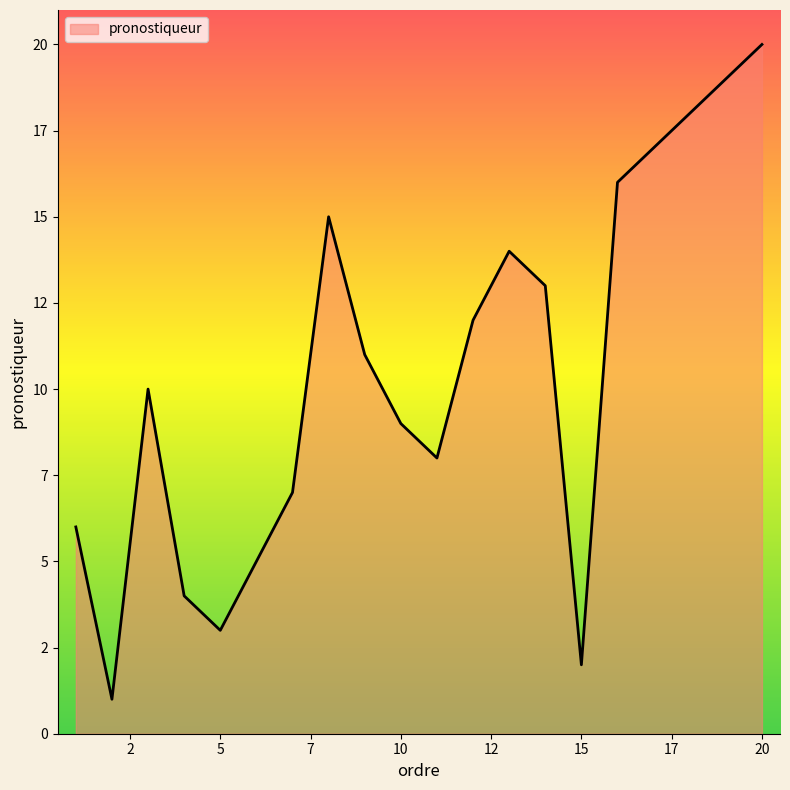

Does the chart have visible grid lines?

No